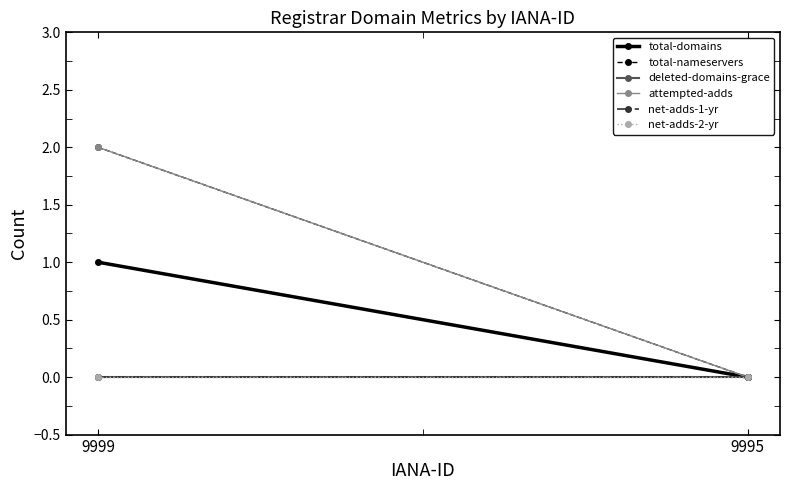

Which series has the largest range (max minus min)?

total-nameservers